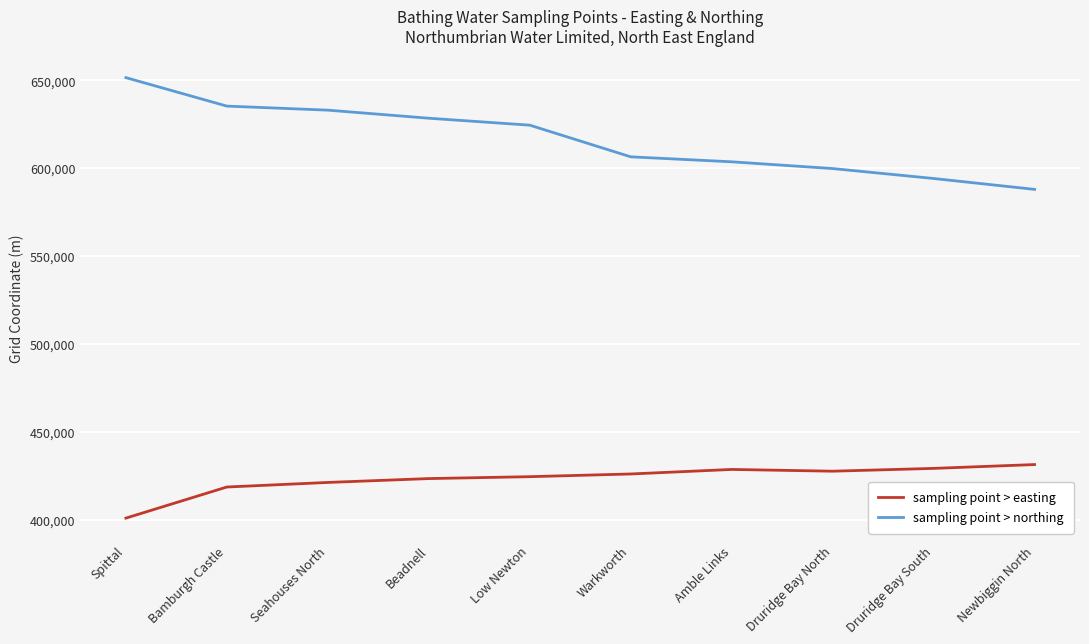

Is the value of sampling point > easting at Druridge Bay South greater than the value of sampling point > northing at Druridge Bay South?

No